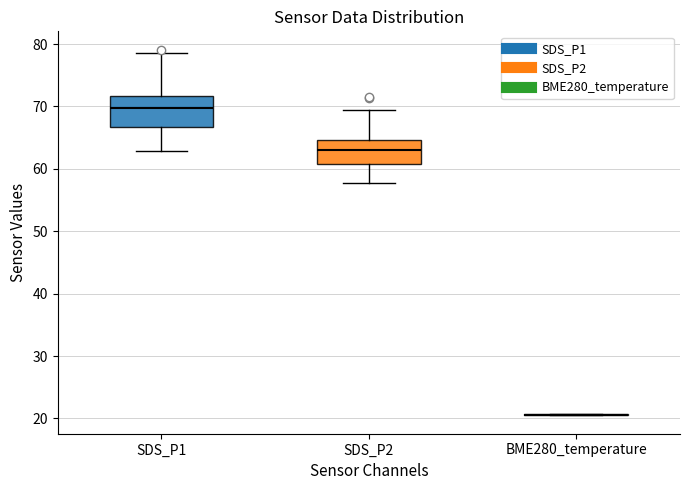

Reading left to right, transcribe this box plot: for each box, give where its median line is, the range the box spans, and where its two whiskers end, as read against the y-axis. The values are not printed on the chart, so give them approximately, as read against the axis.

SDS_P1: median 70, box 67 to 72, whiskers 63 to 79
SDS_P2: median 63, box 61 to 65, whiskers 58 to 70
BME280_temperature: box collapsed to a line at 21, whiskers 20 to 21